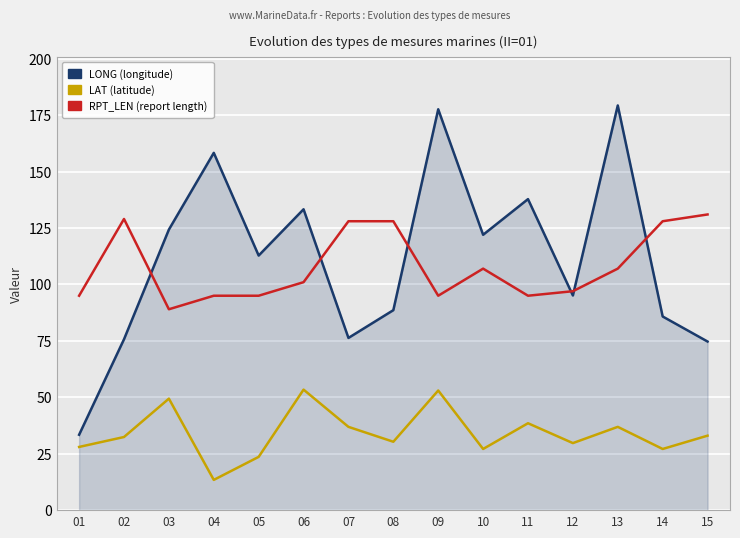

True or false: RPT_LEN (report length) and LAT (latitude) cross at least once.

False